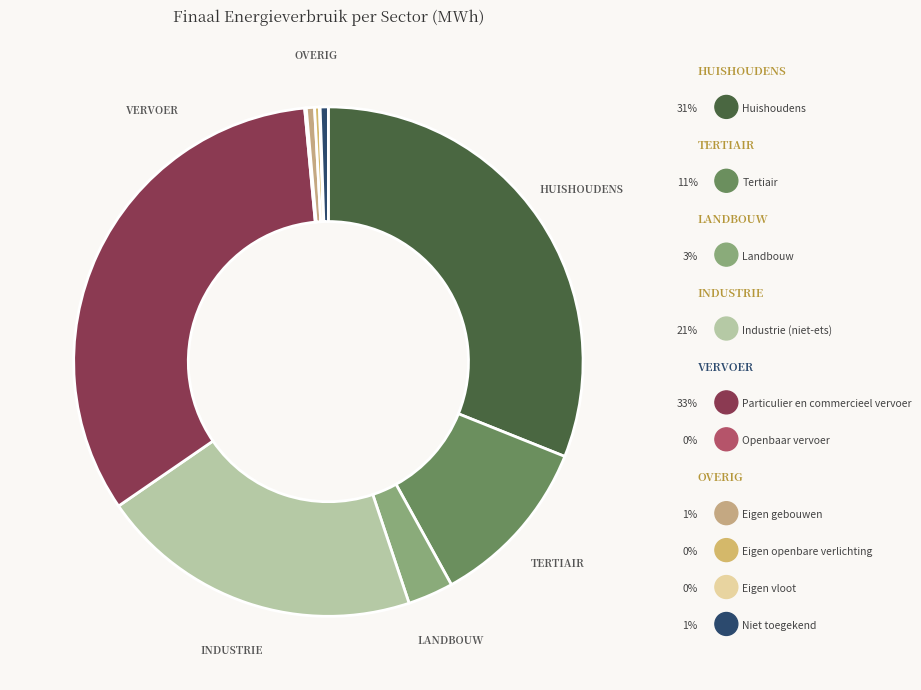

Is there a majority slice in this chart?

No